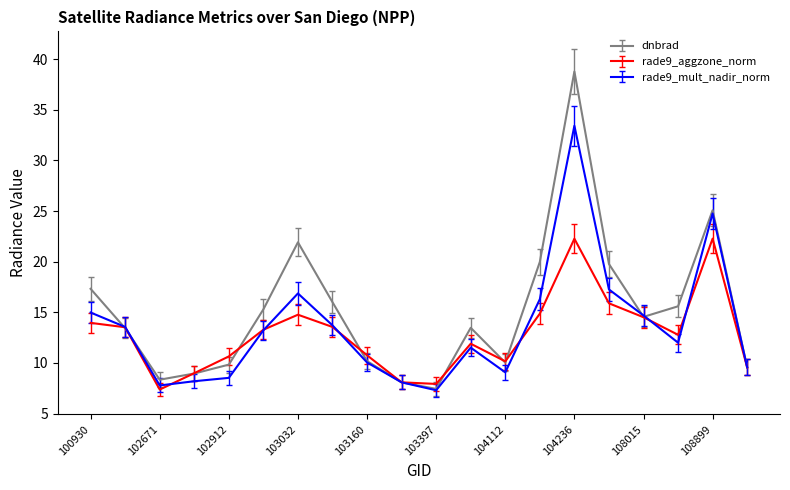

Which series has the widest spread of values?

dnbrad